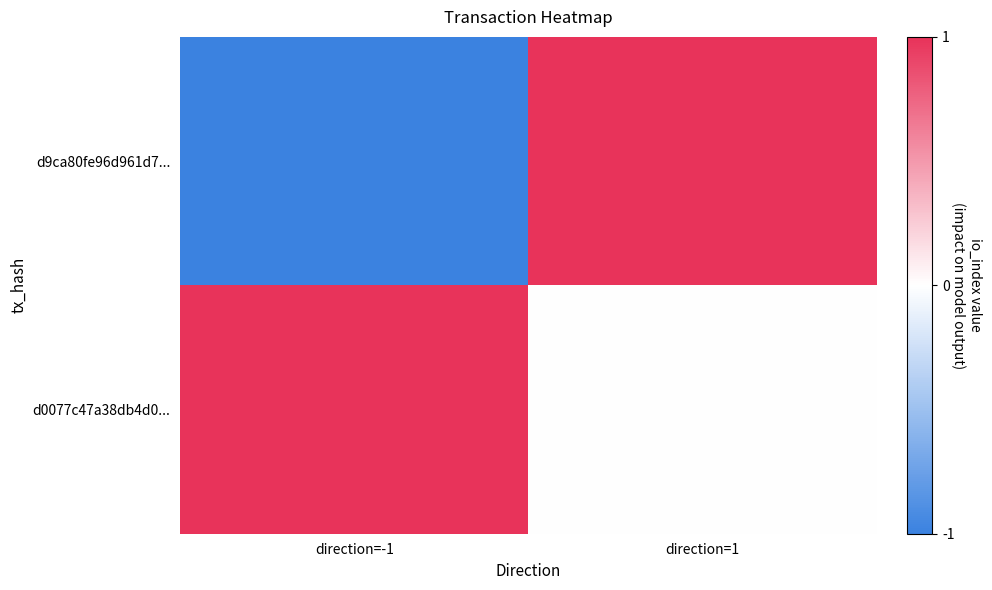

Reading left to right, transcribe all the data shown in this chart.

d9ca80fe96d961d7...: direction=-1=-1	direction=1=1
d0077c47a38db4d0...: direction=-1=1	direction=1=0